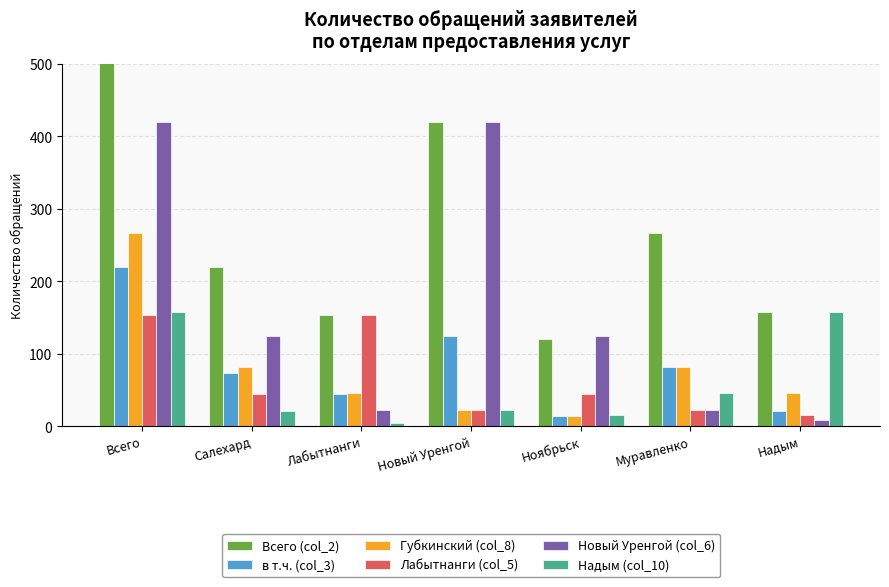

What is the total value across all series at Салехард?

565